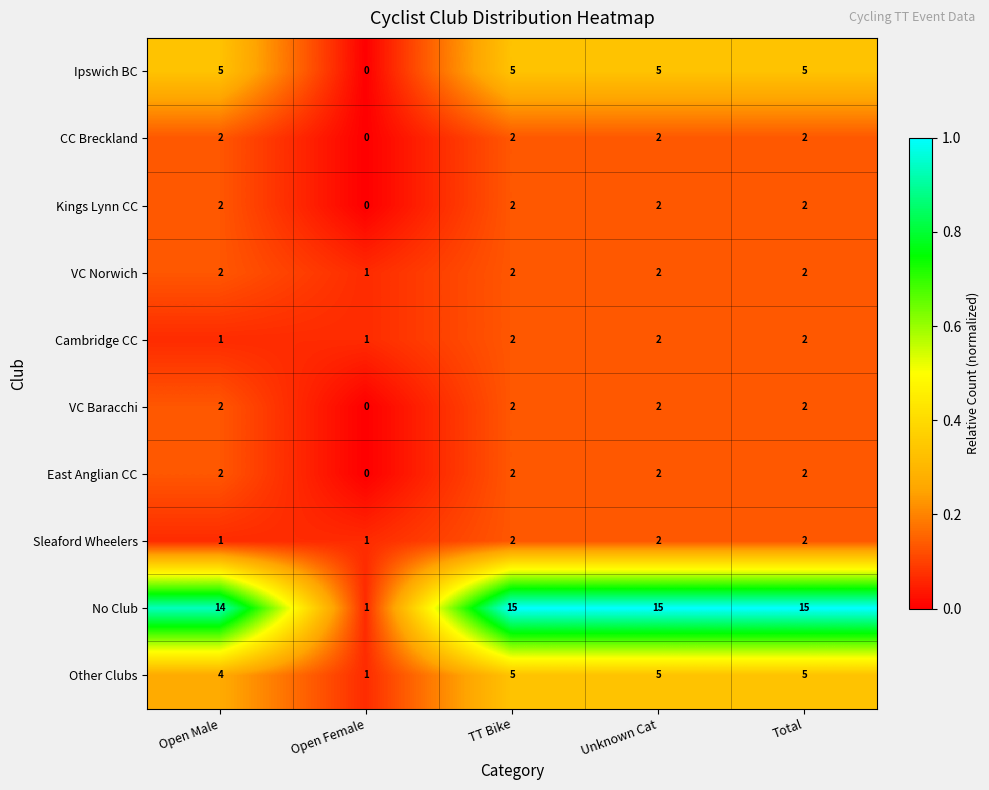

At how many categories does at least one series exceed 0?

5